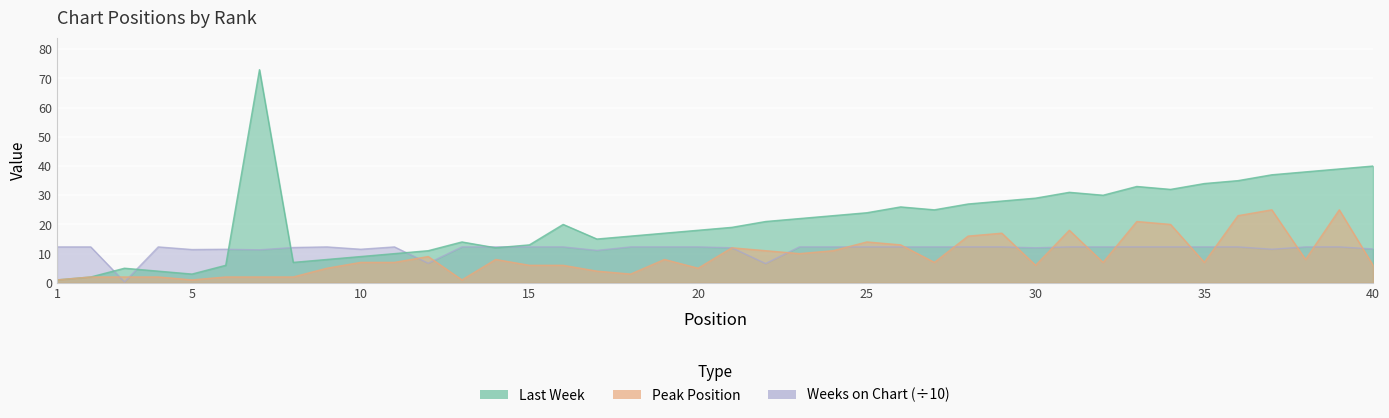

How many data points does each series have?

40